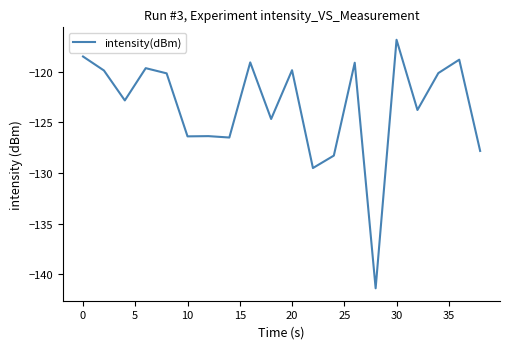

What is the difference between the maximum and second lowest values?

12.6